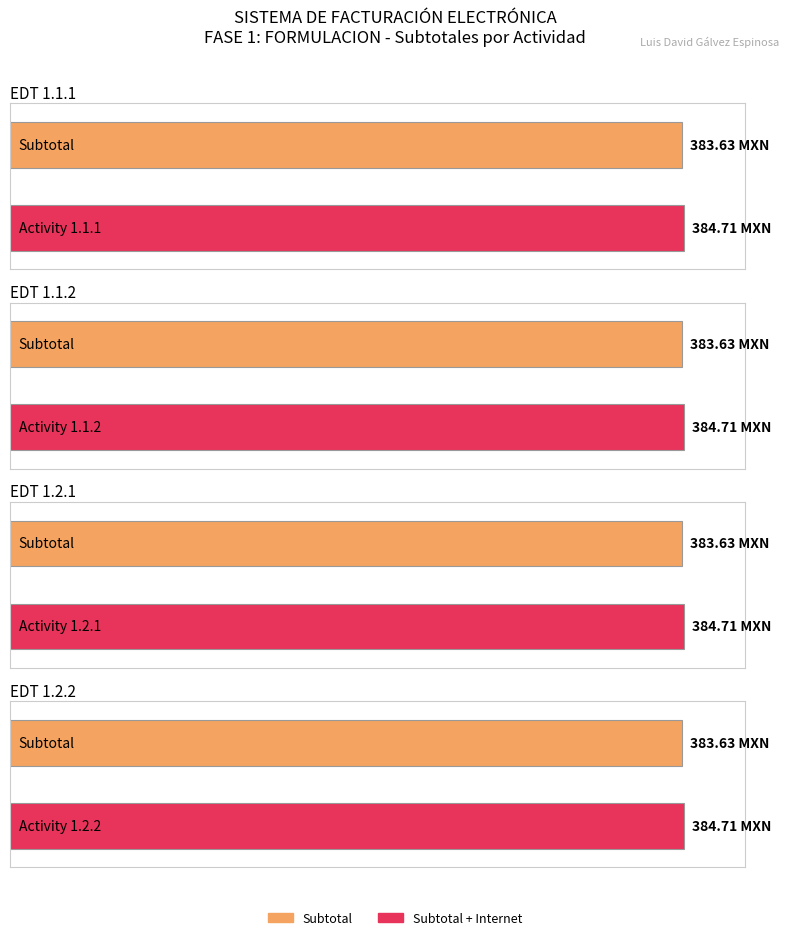

Which category has the highest value across all series?

1.1.1